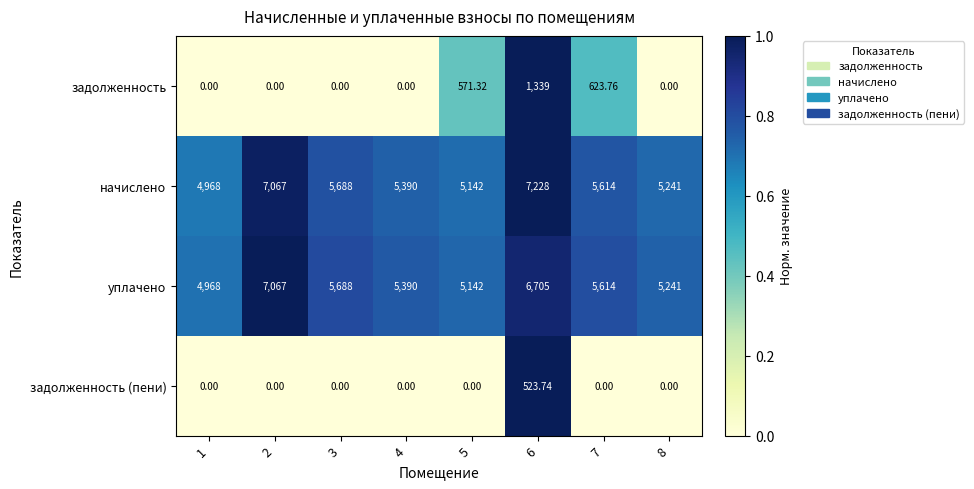

Is the value of уплачено at 3 greater than the value of начислено at 2?

No